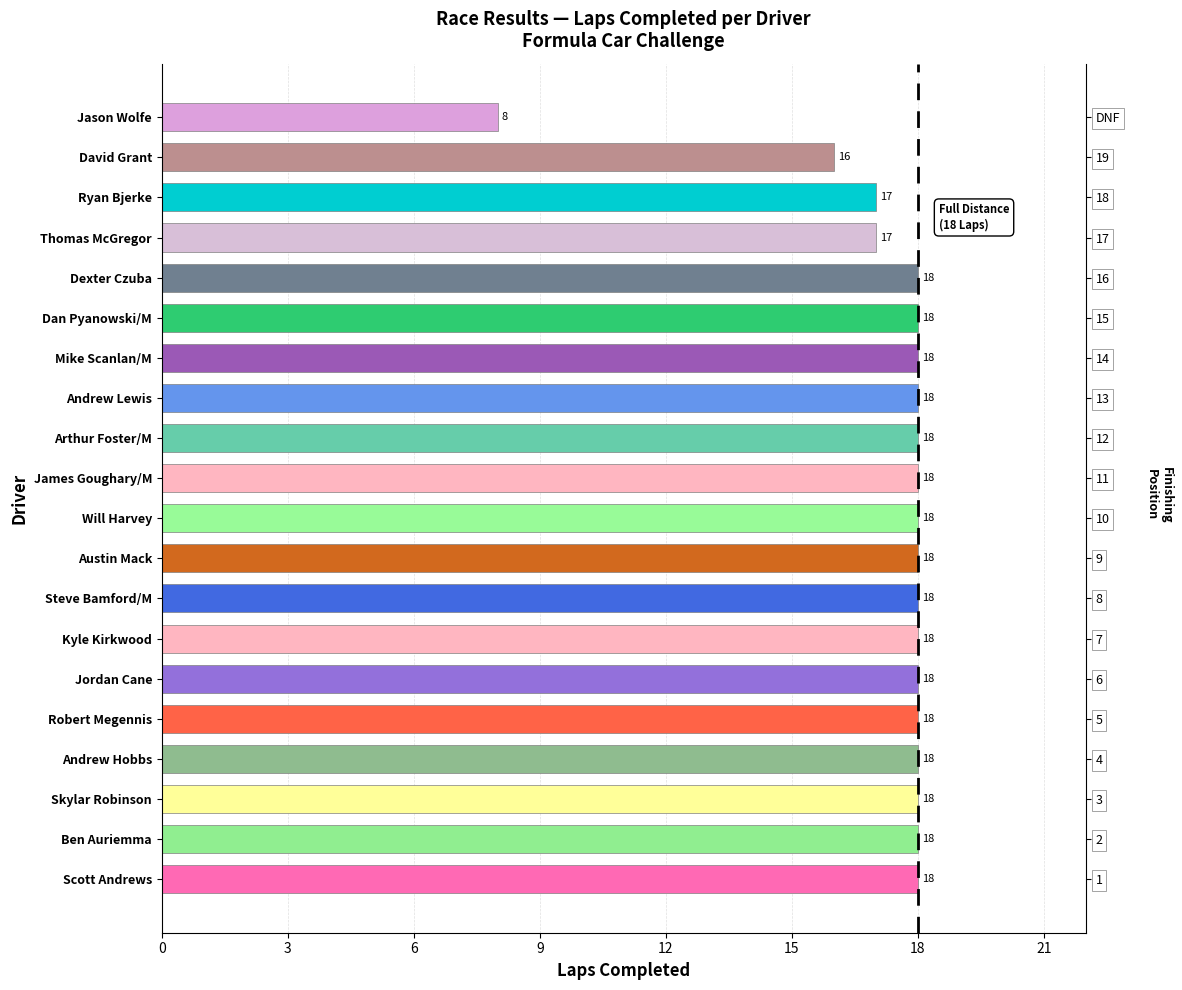

What is the greatest value displayed?

18